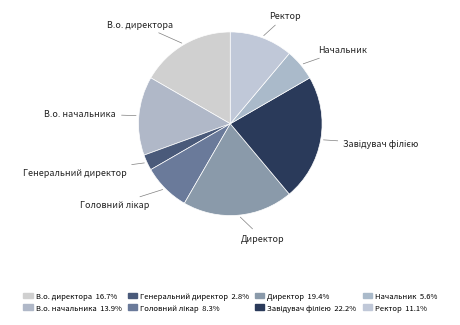

How many segments does this pie chart have?

8